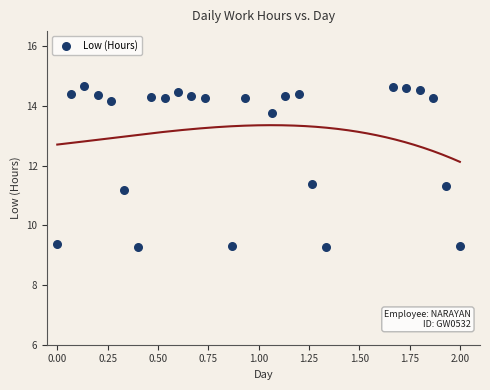

What is the range of Y values (max minus min)?

5.4